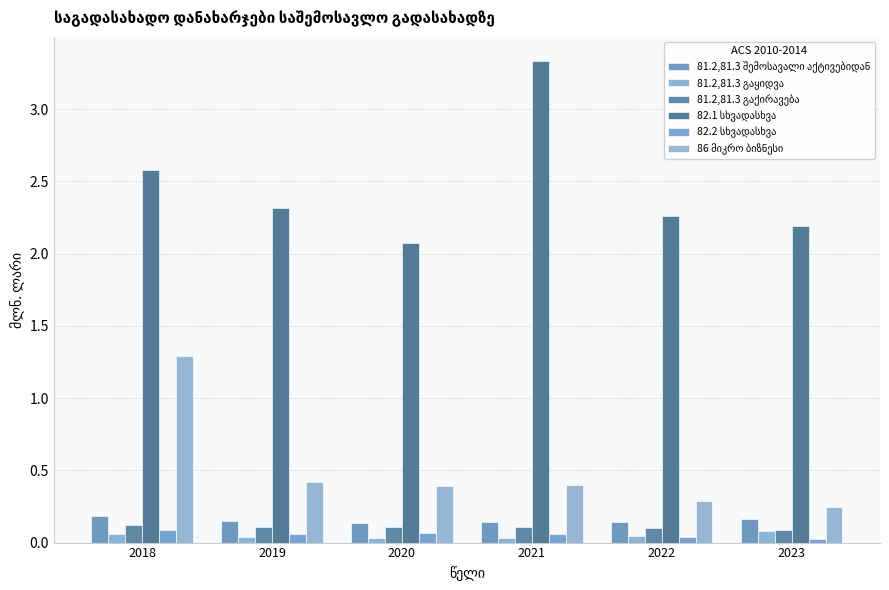

Are the bars grouped side by side (vs. stacked)?

Yes